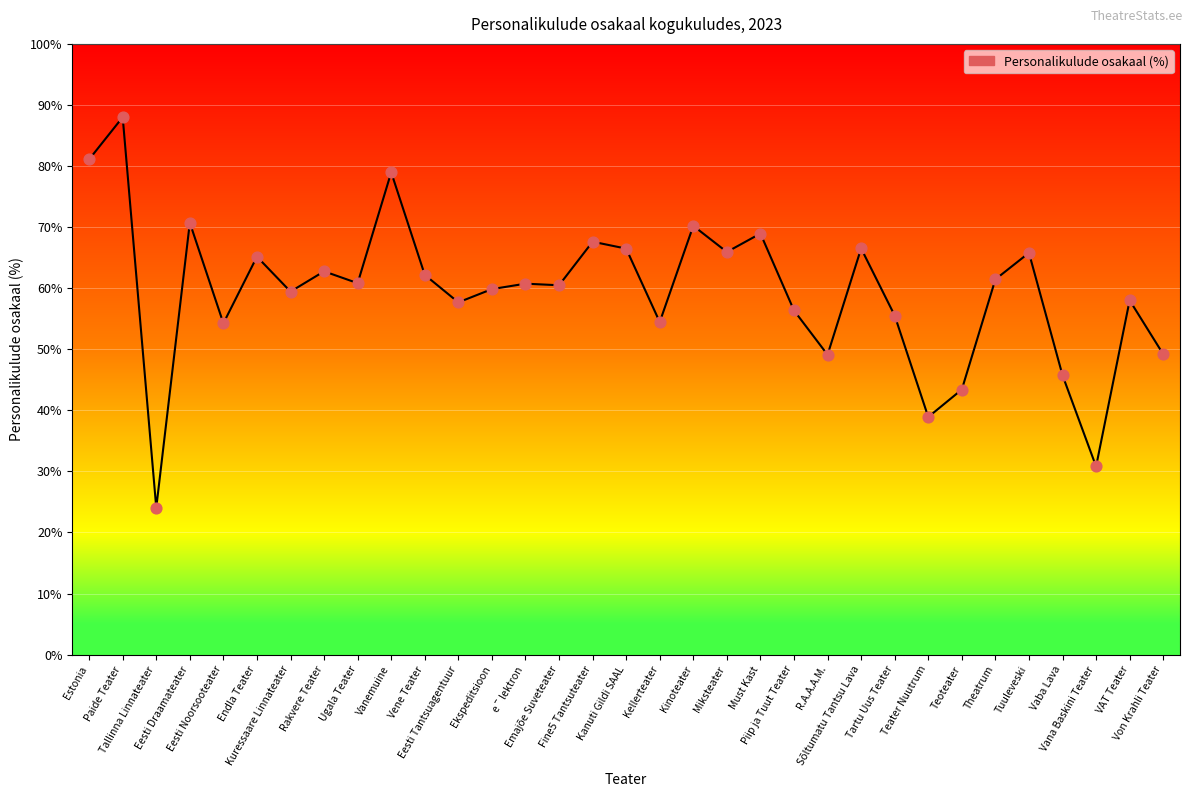

Between Vanemuine and Vene Teater, which is larger?

Vanemuine